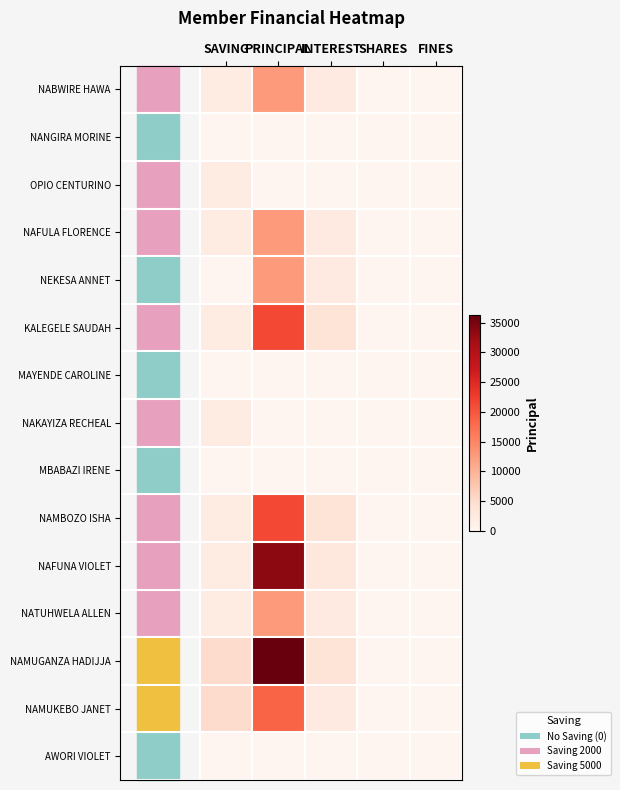

Count the number of categories in the chart.

5